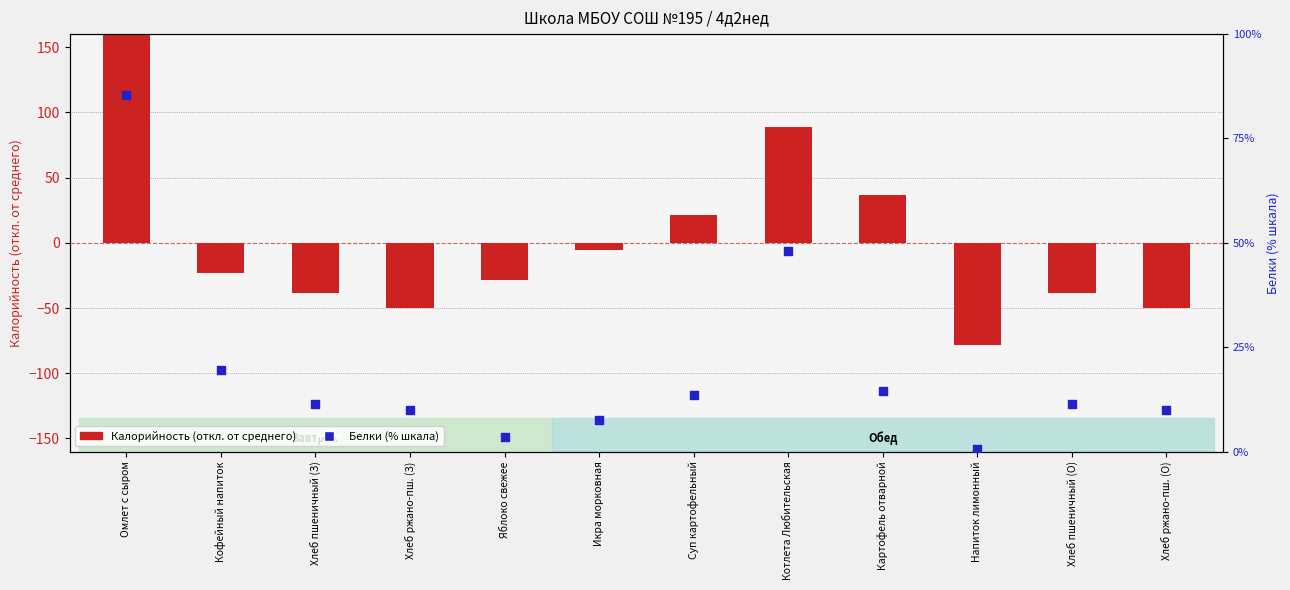

Which series has the largest total across all categories?

Белки (% шкала)